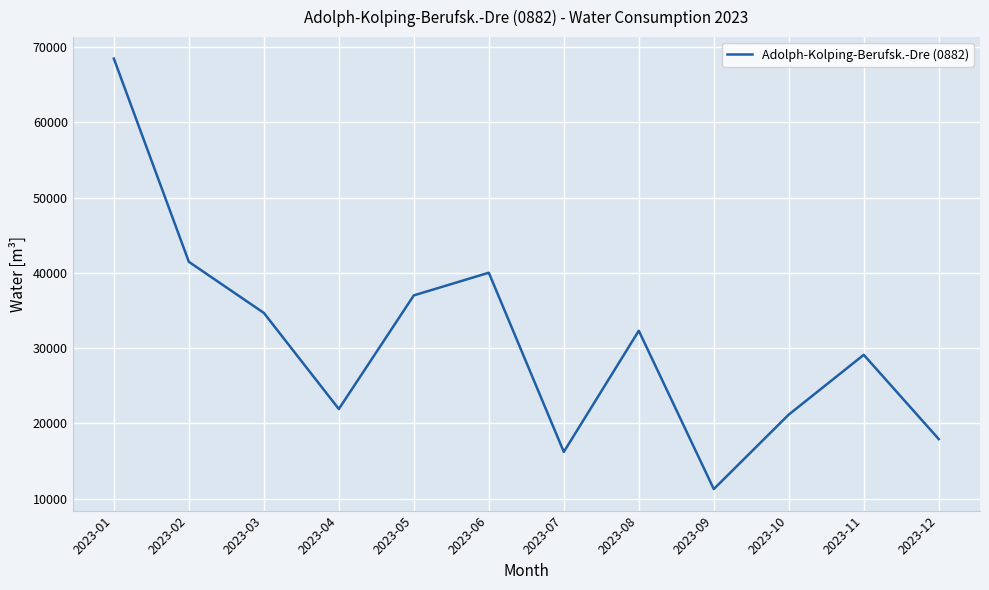

How many lines are shown in the chart?

1